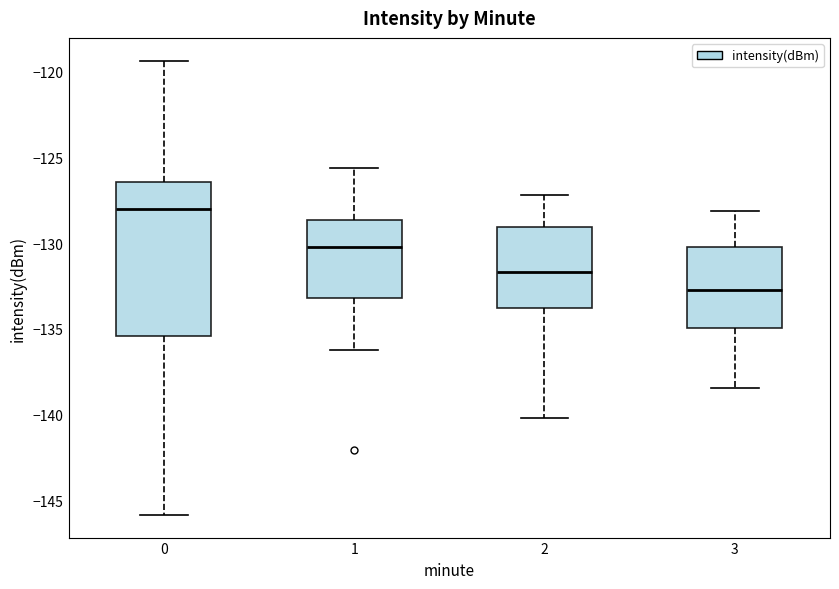

Reading left to right, read every box against the y-axis: the position of its median line, the range the box covers, and the ends of its whiskers. The values are not printed on the chart, so give them approximately, as read against the axis.

0: median -128.0, box -135.5 to -126.5, whiskers -146.0 to -119.5
1: median -130.0, box -133.0 to -128.5, whiskers -136.0 to -125.5
2: median -131.5, box -134.0 to -129.0, whiskers -140.0 to -127.0
3: median -132.5, box -135.0 to -130.0, whiskers -138.5 to -128.0